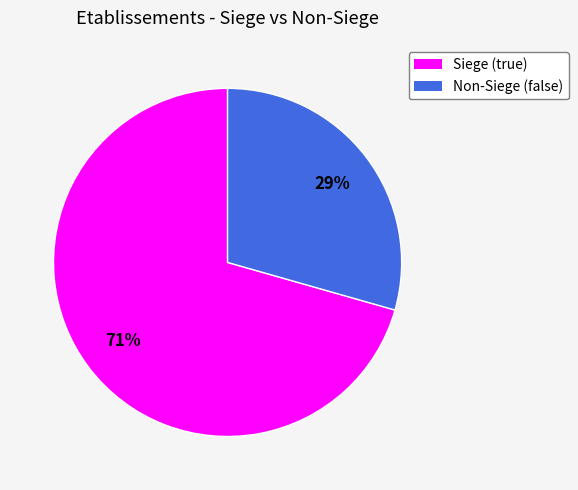

Does any single category account for the majority?

Yes